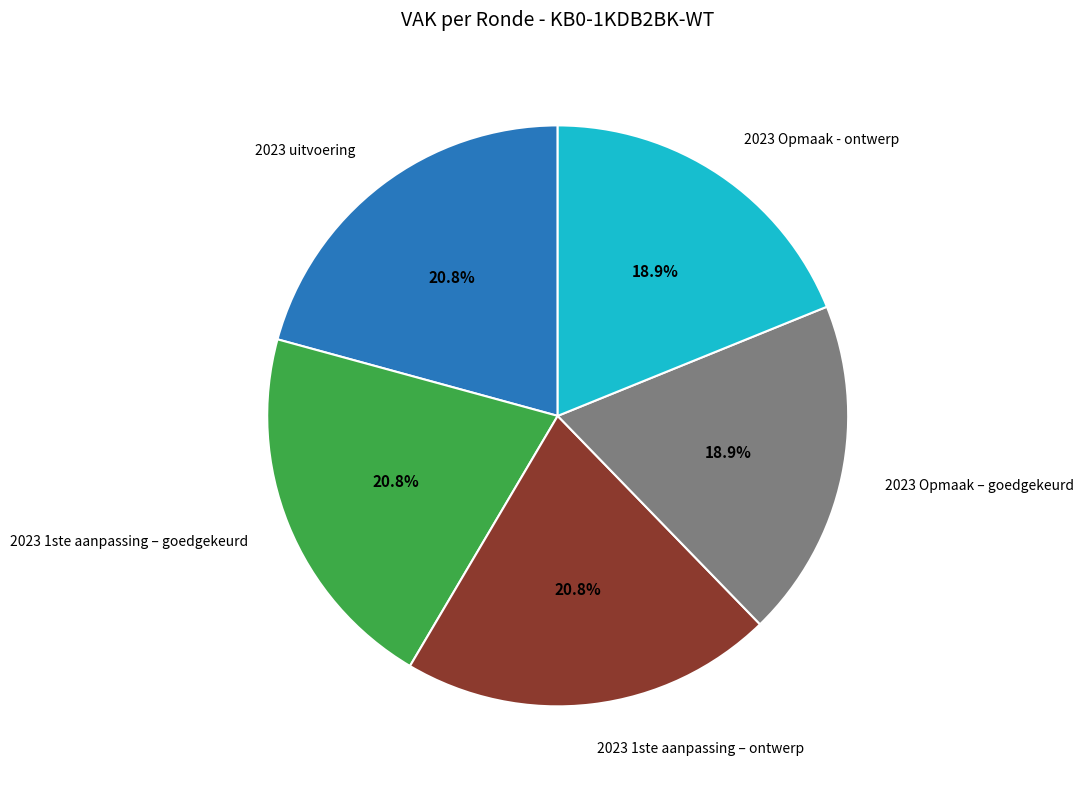

Is there any slice that represents more than half of the pie?

No